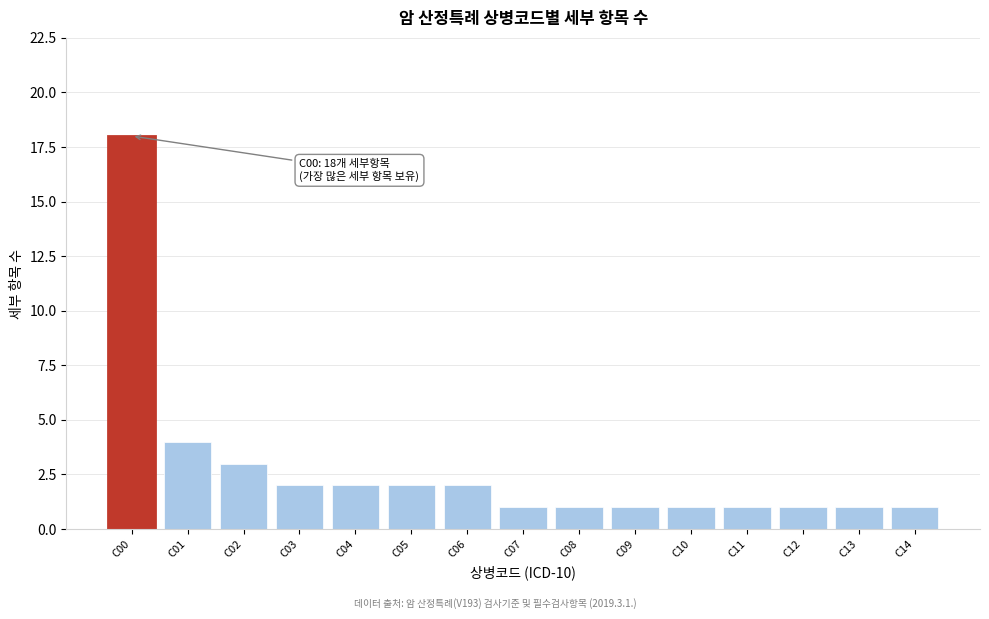

Reading left to right, list all the values displayed in this chart.

C00=18	C01=4	C02=3	C03=2	C04=2	C05=2	C06=2	C07=1	C08=1	C09=1	C10=1	C11=1	C12=1	C13=1	C14=1